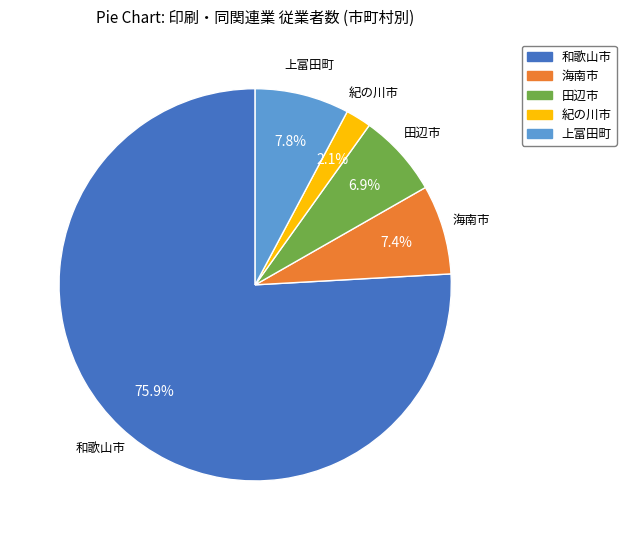

How many segments does this pie chart have?

5